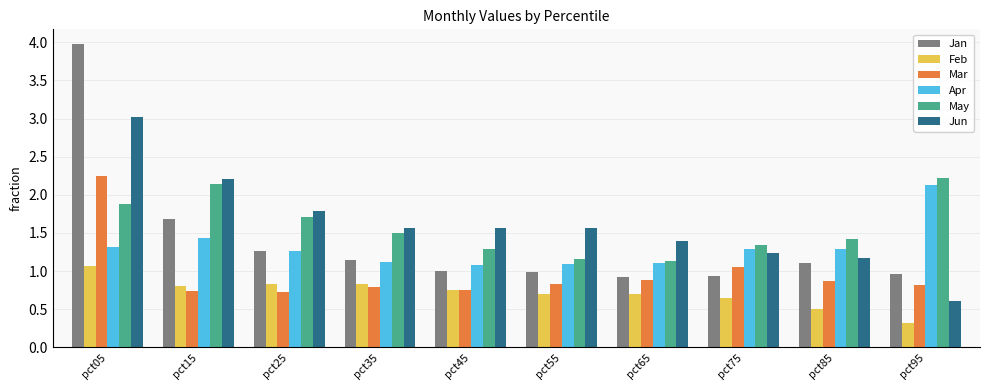

What is the value of the May bar at the 4th from the left?

1.5